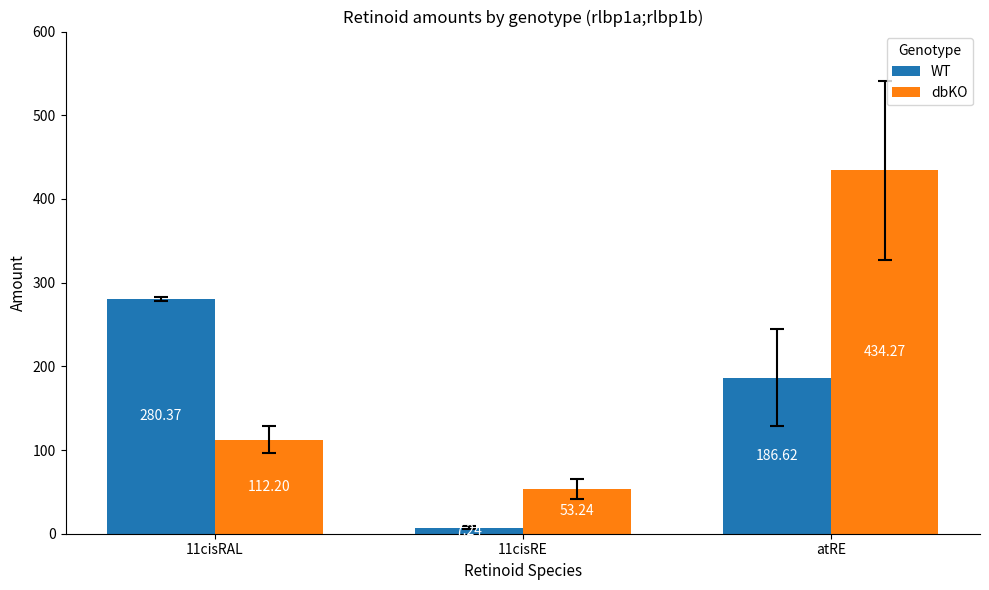

At which category is the sum across all series the highest?

atRE